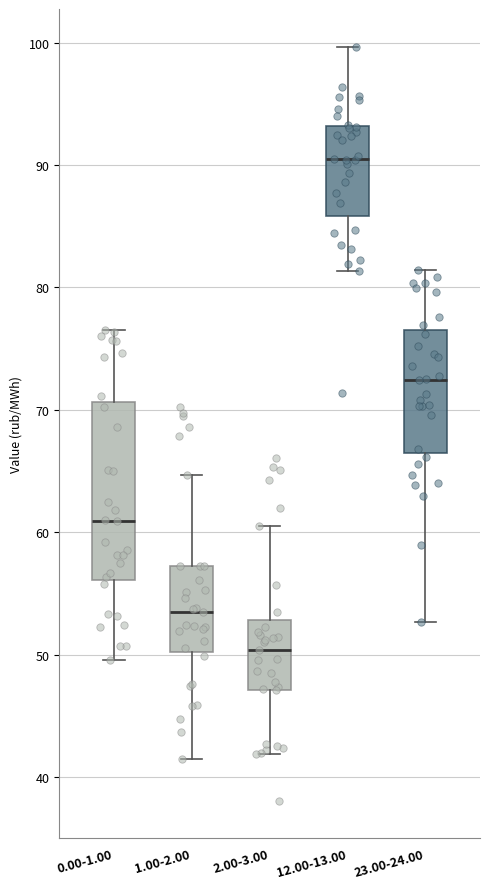

Reading left to right, read every box against the y-axis: the position of its median line, the range the box covers, and the ends of its whiskers. The values are not printed on the chart, so give them approximately, as read against the axis.

0.00-1.00: median 61, box 56 to 71, whiskers 50 to 77
1.00-2.00: median 54, box 50 to 57, whiskers 41 to 65
2.00-3.00: median 50, box 47 to 53, whiskers 42 to 61
12.00-13.00: median 90, box 86 to 93, whiskers 81 to 100
23.00-24.00: median 72, box 66 to 77, whiskers 53 to 81